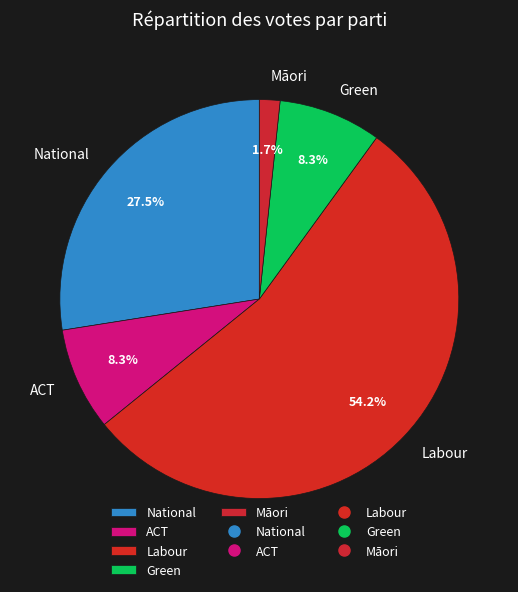

Between Māori and Green, which is larger?

Green